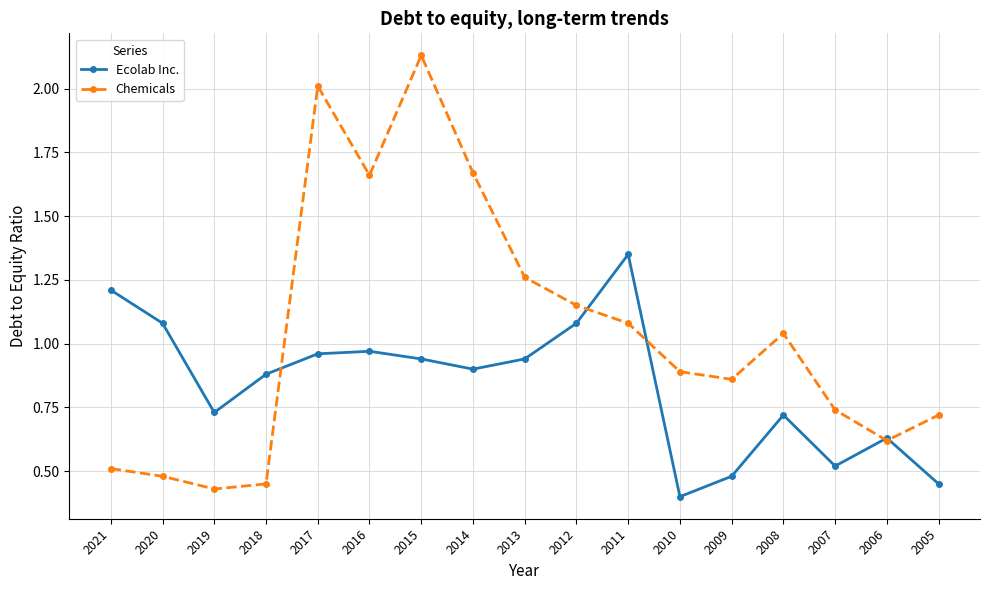

Is it true that Chemicals equals 0.3 at 2006?

False